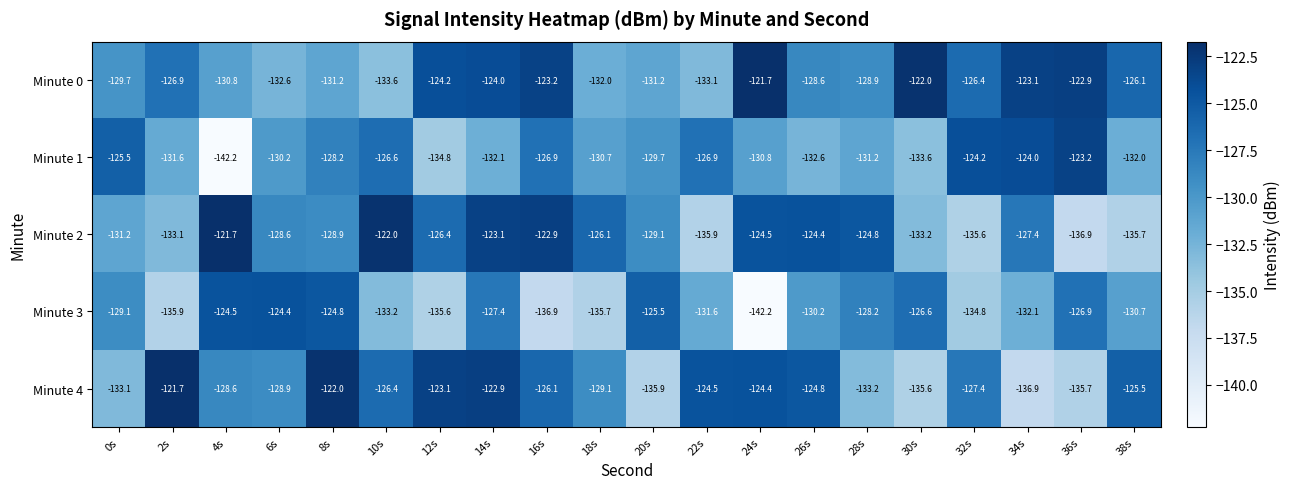

Count the number of data series in this chart.

5